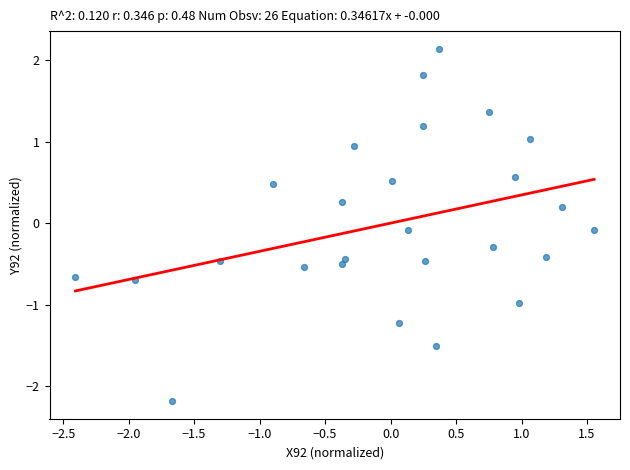

What is the range of X values (max minus min)?

4.0